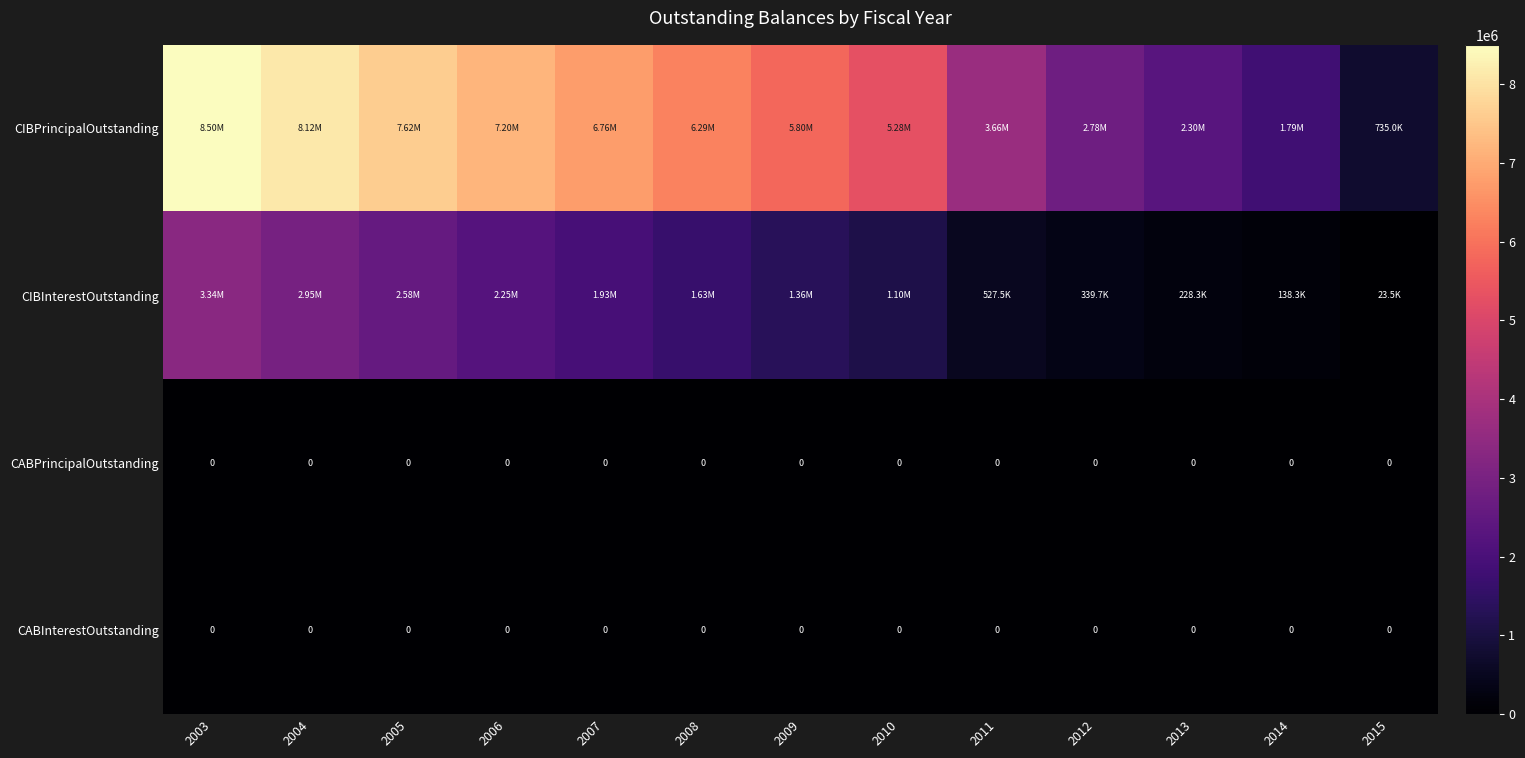

How many data points does each series have?

13